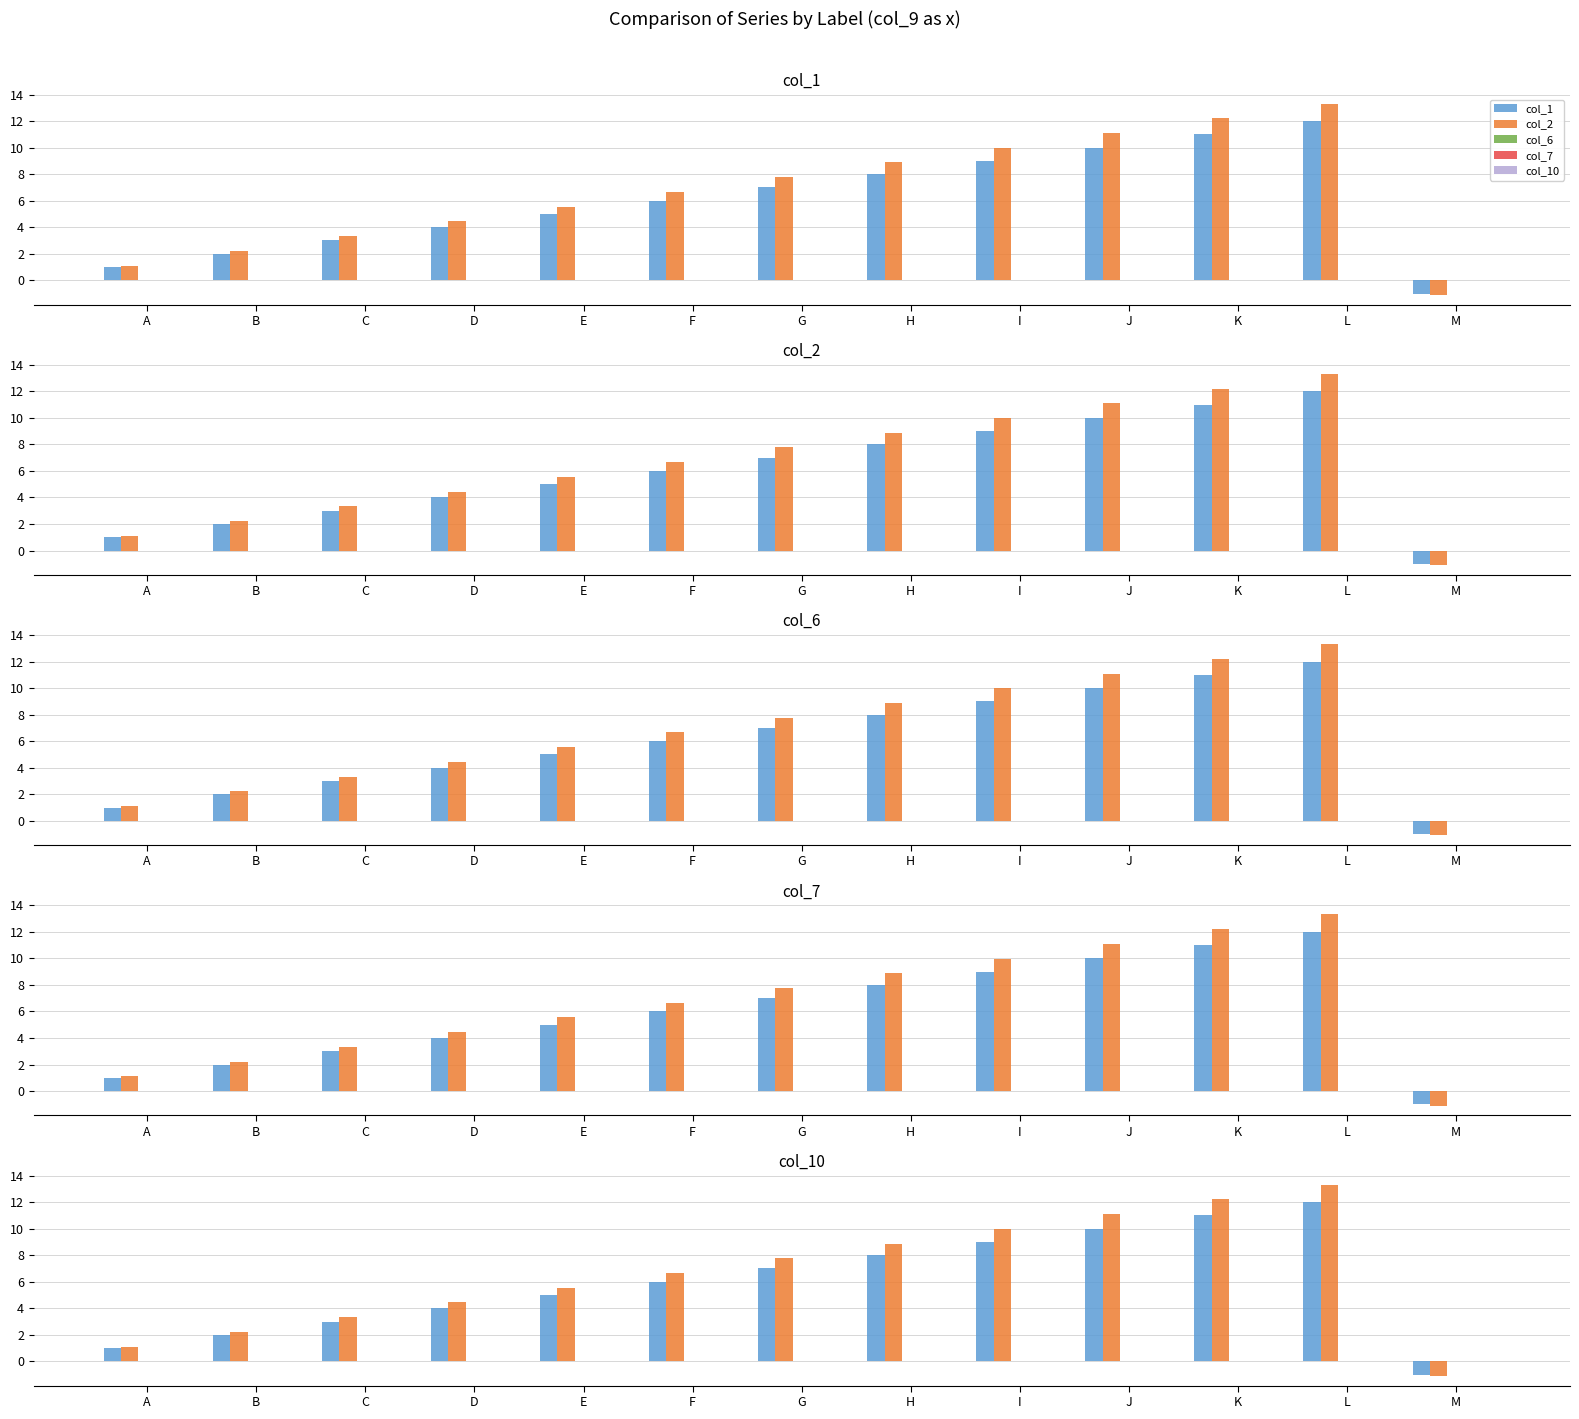

Rank the series at K from highest to lowest value.

col_2, col_1, col_6, col_7, col_10